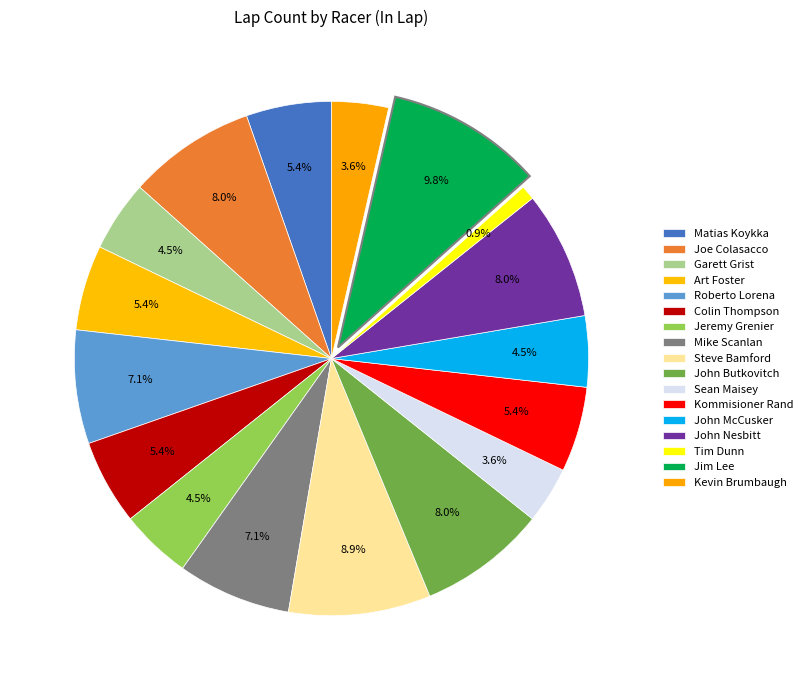

Is Mike Scanlan the majority of the pie?

No